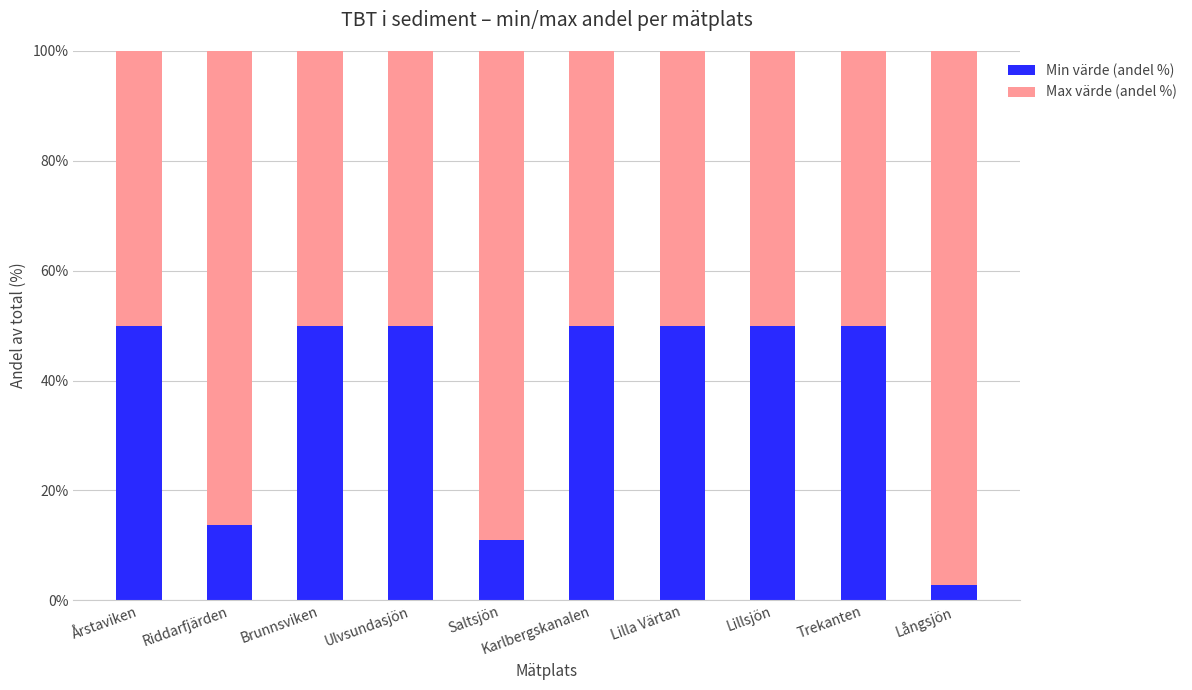

What is the sum of the Min värde (andel %) values at Ulvsundasjön and Saltsjön?

61.1